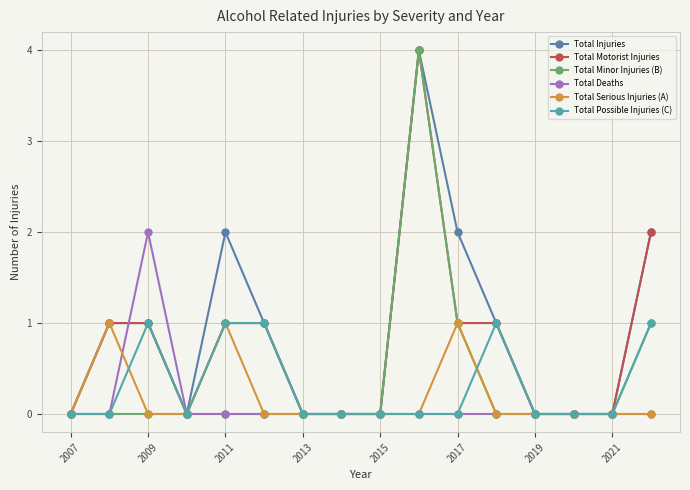

What is the highest value of the Total Motorist Injuries series?

4